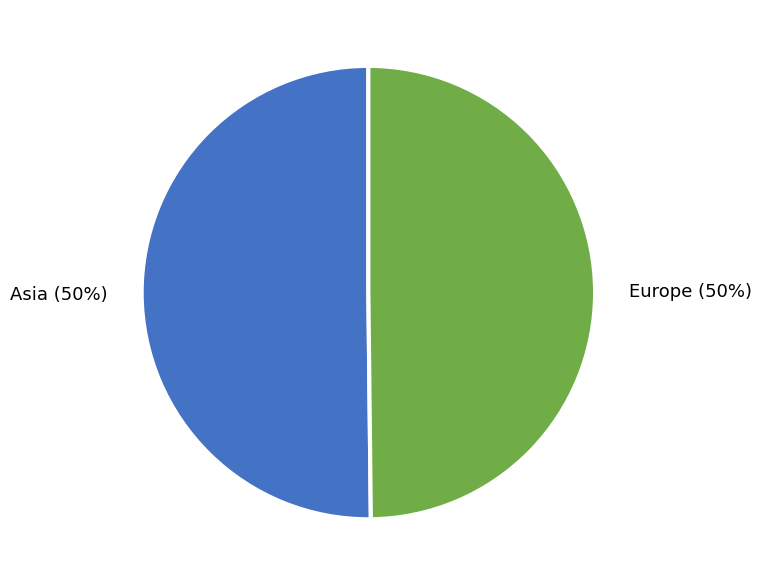

Do Asia and Europe together represent more than half of the pie?

Yes